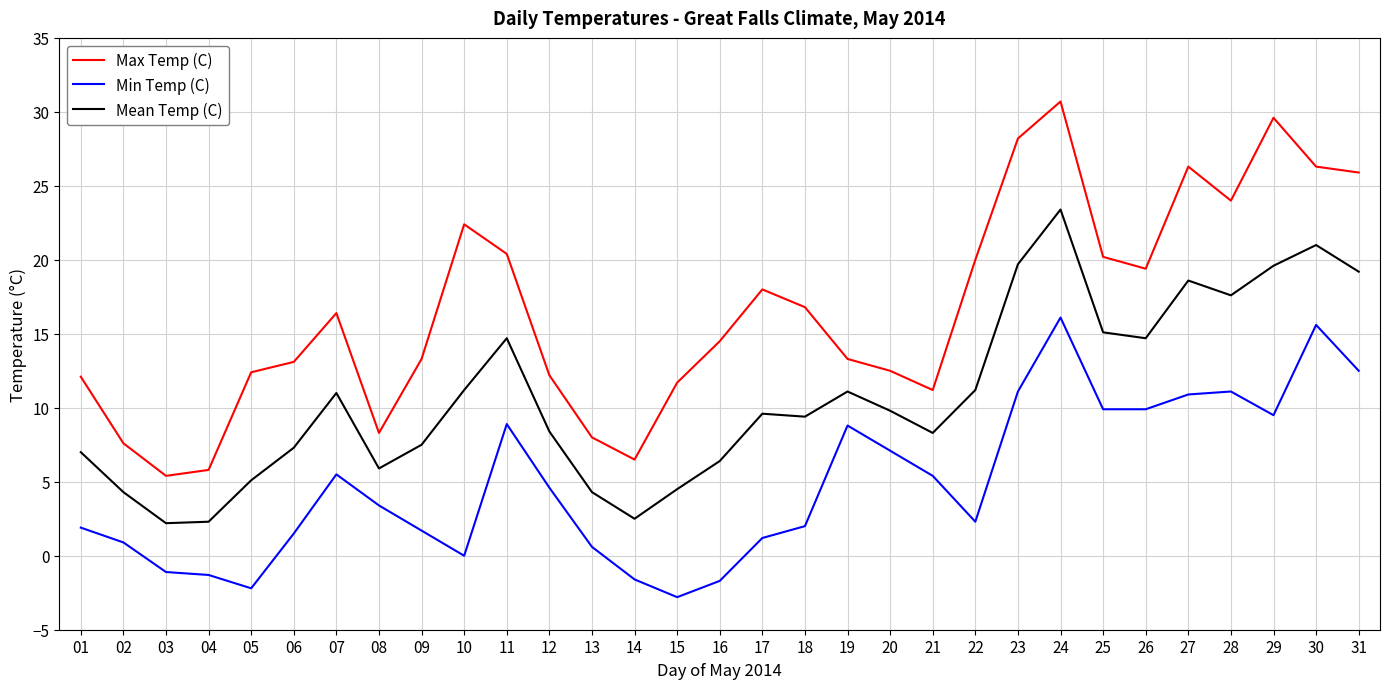

At which category is the sum across all series the highest?

24